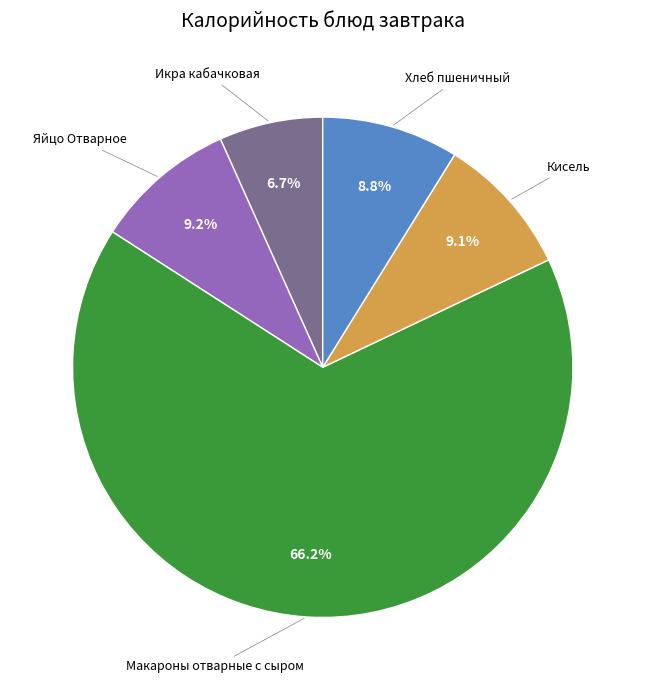

Is there a majority slice in this chart?

Yes